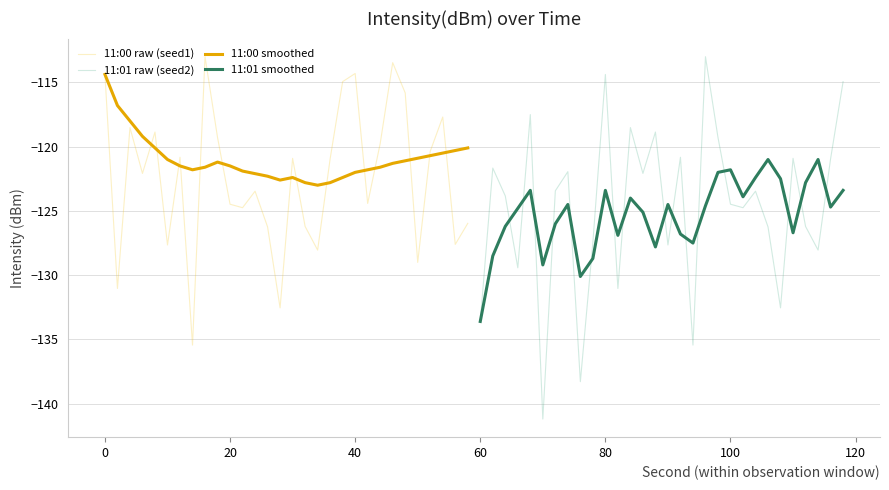

True or false: 11:00 raw (seed1) has a value of -61.2 at 40.

False